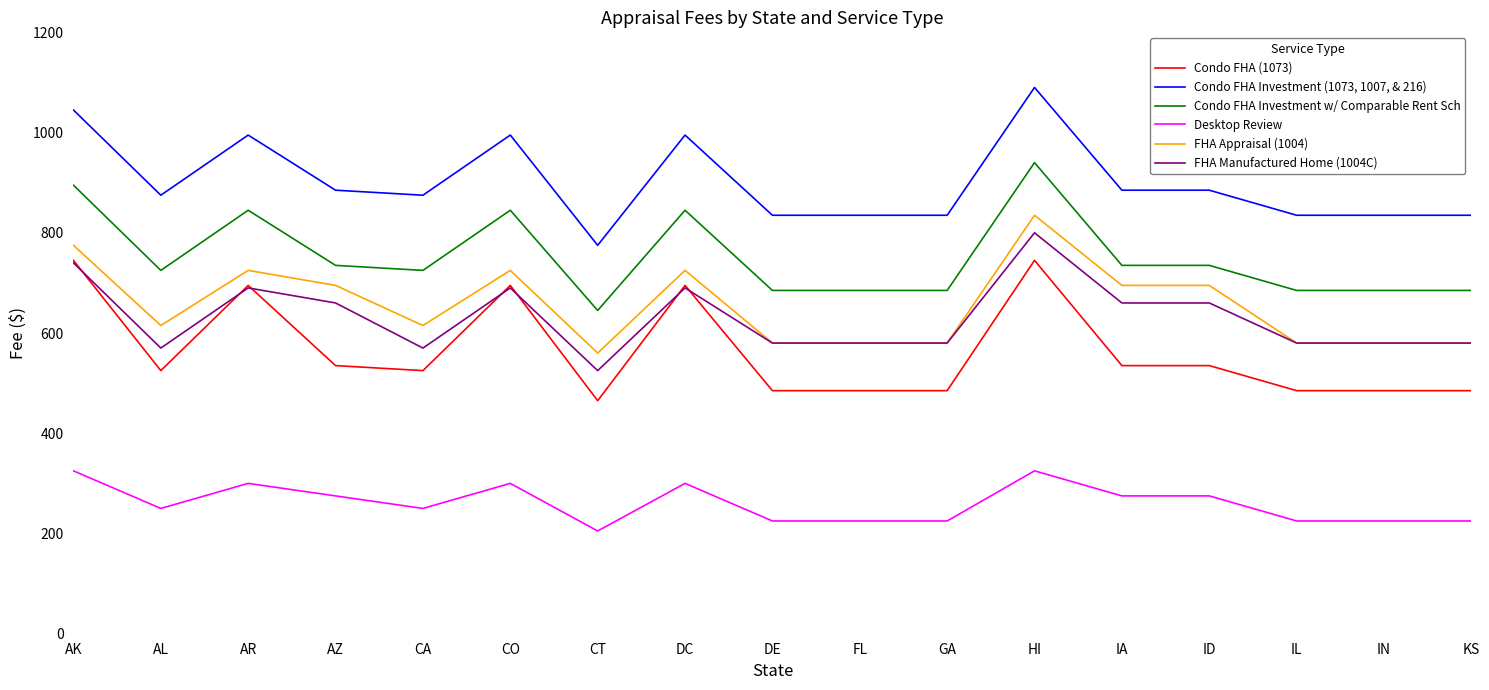

True or false: FHA Manufactured Home (1004C) and Desktop Review cross at least once.

False